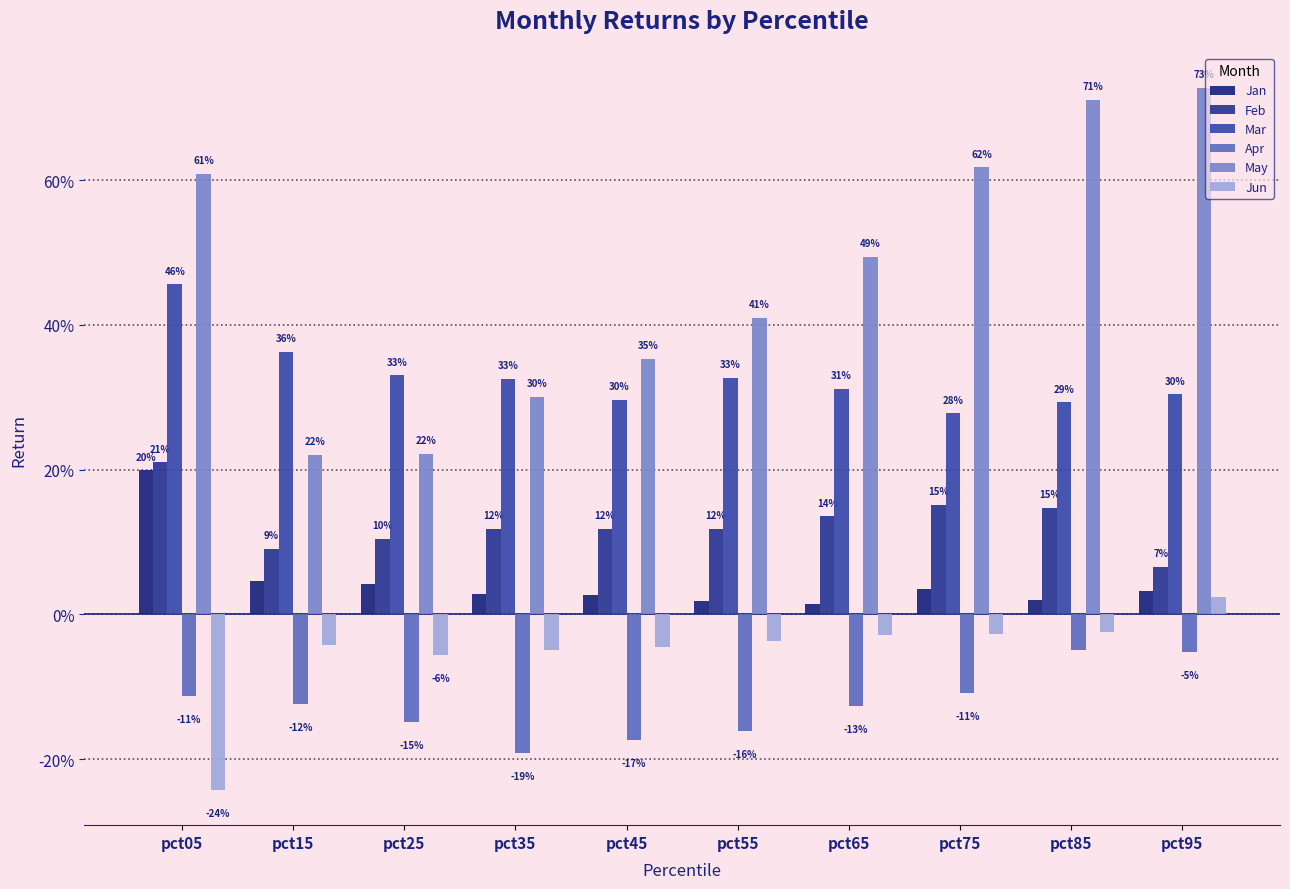

What is the value of the Apr bar at the 7th from the left?

-0.1